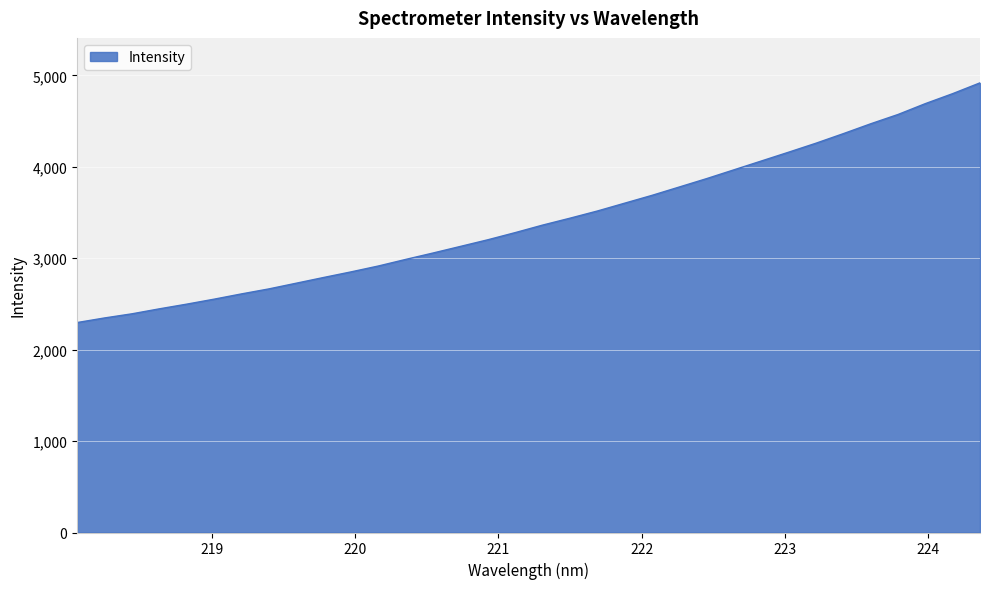

What is the minimum value shown in the chart?

2296.8